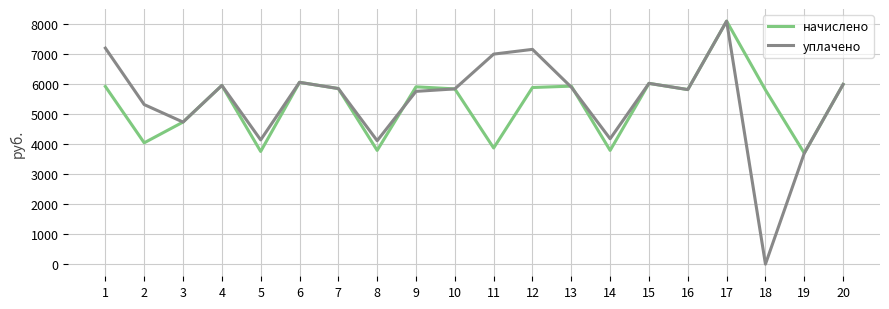

In начислено, how many points are higher than both neighbors (excluding endpoints)?

6